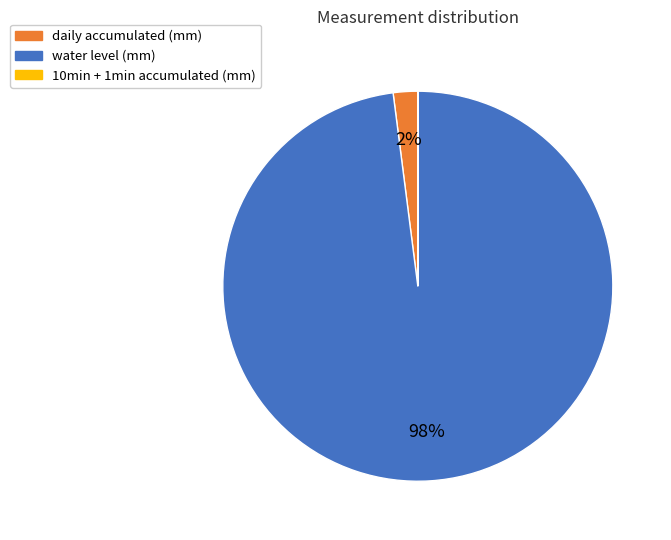

The daily accumulated (mm) slice represents 2% of the pie. True or false?

True